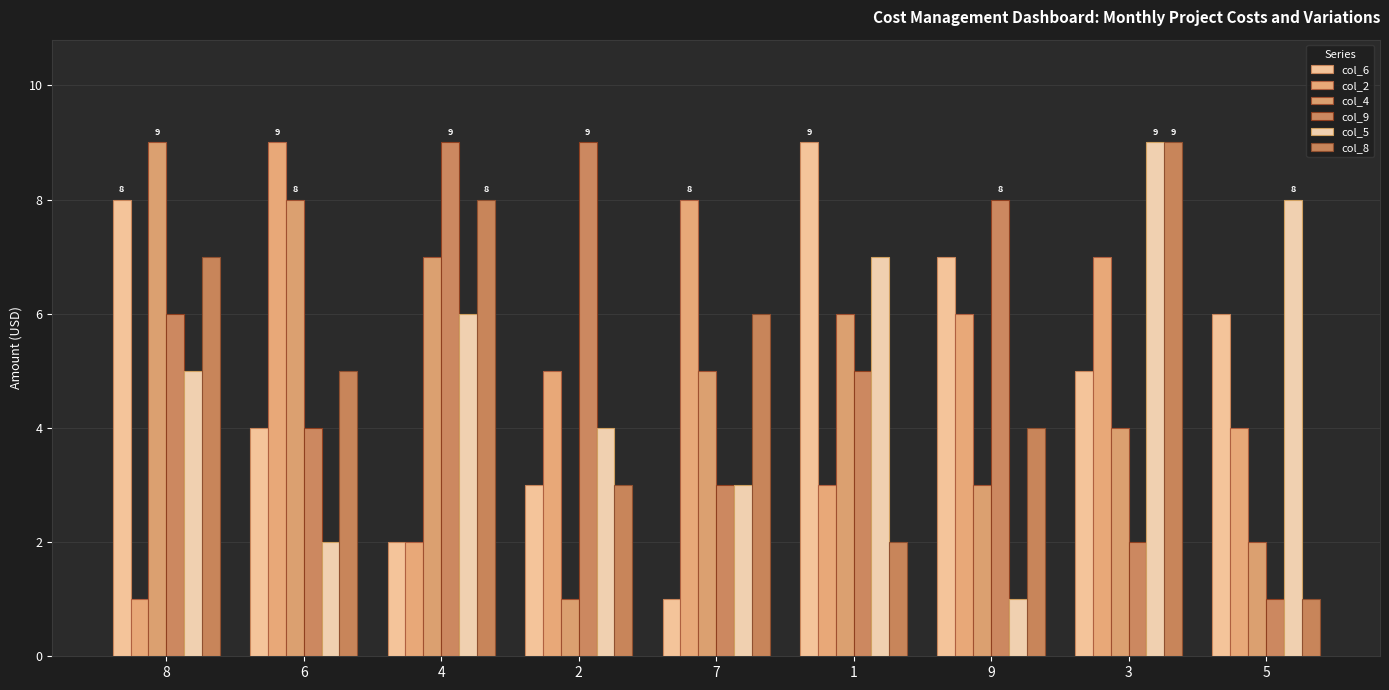

Which series has the largest total across all categories?

col_9